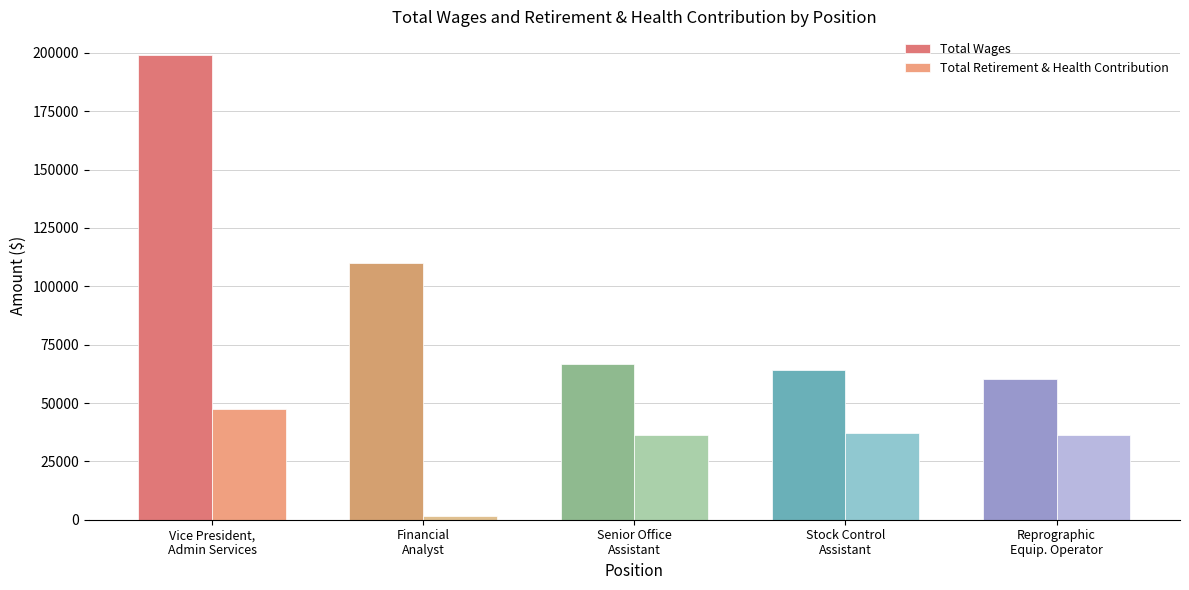

Rank the series by their average value, from highest to lowest.

Total Wages, Total Retirement & Health Contribution